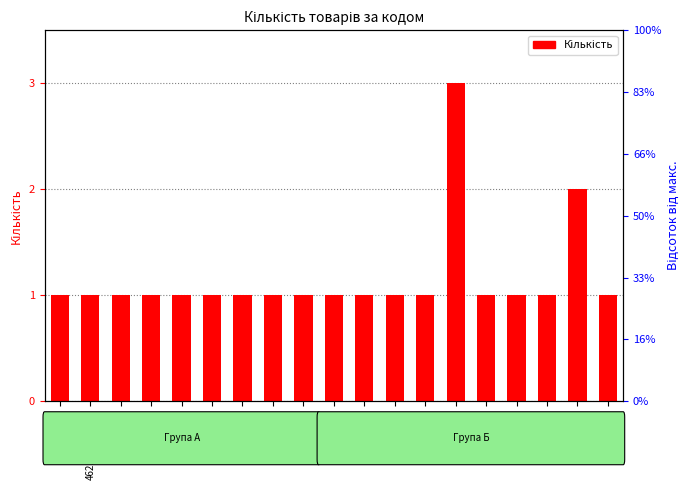

At which category does the chart reach its peak across all series?

280788